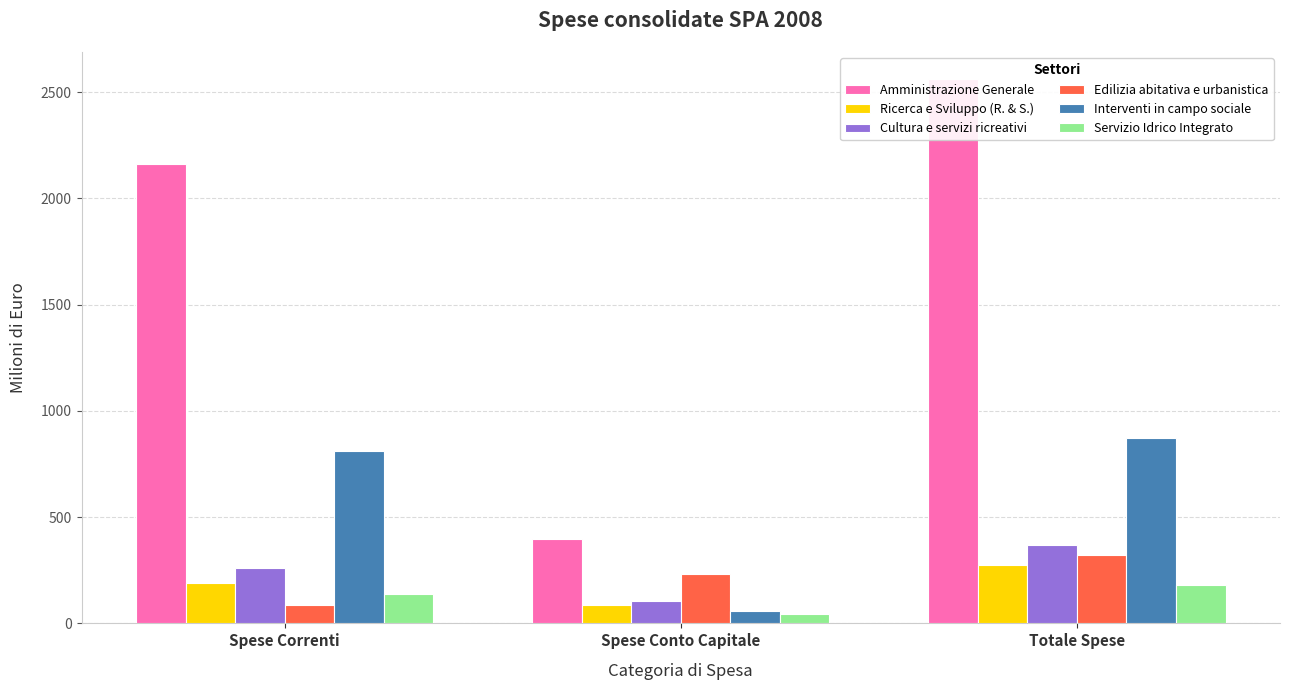

At which category does the chart reach its minimum across all series?

Spese Conto Capitale